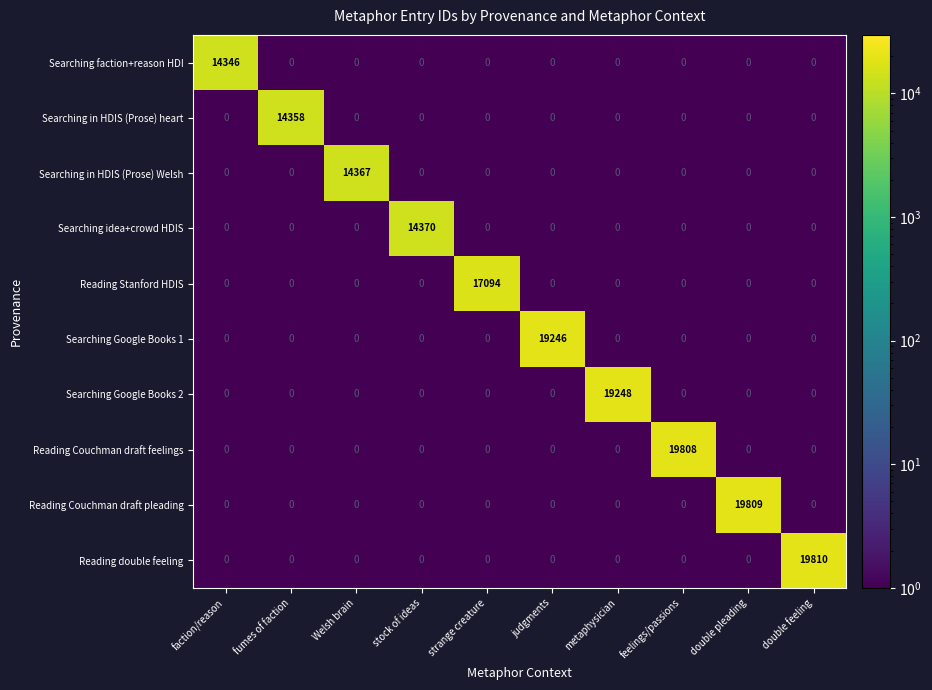

What is the maximum value for Reading Stanford HDIS?

17094